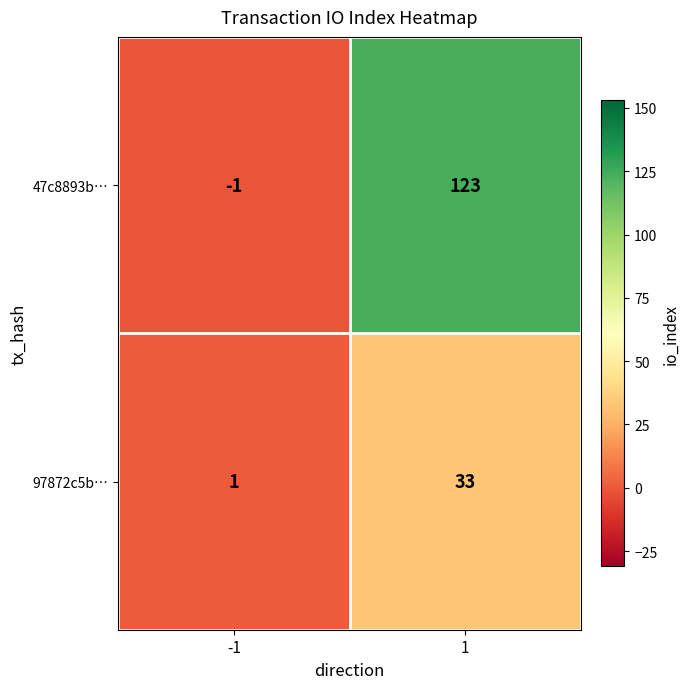

At which category is the sum across all series the highest?

1